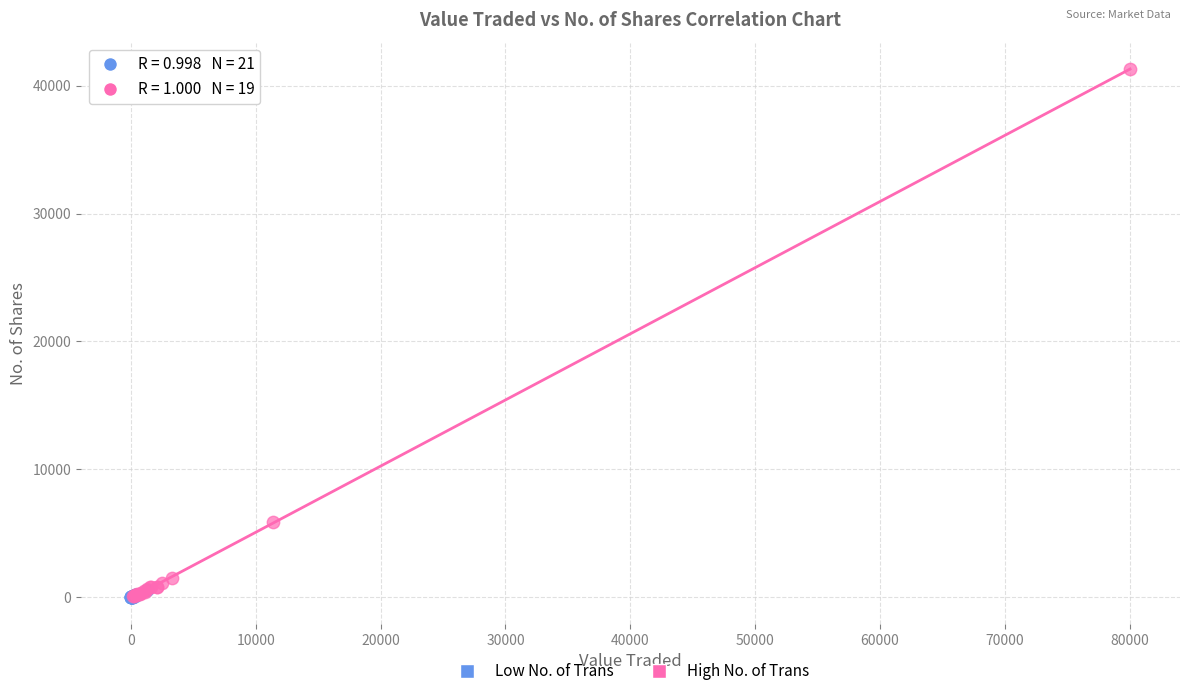

Which series has the largest Y range (max minus min)?

High No. of Trans